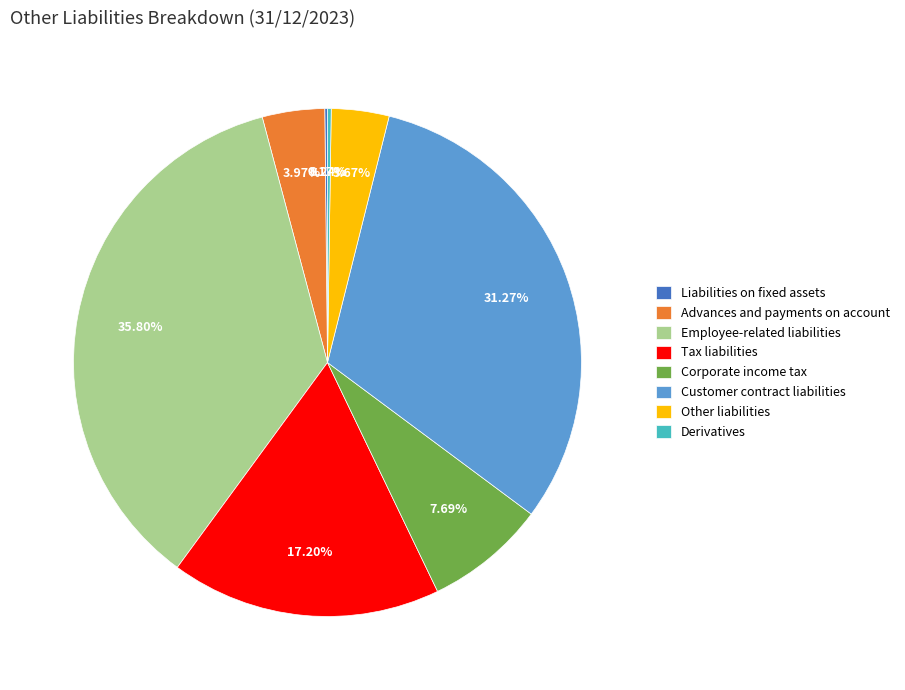

Is Advances and payments on account the majority of the pie?

No